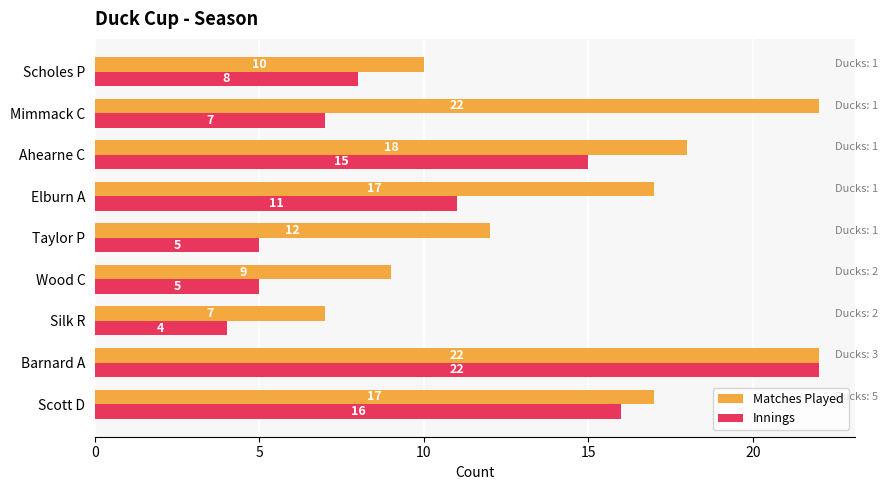

Which category has the lowest value in the Matches Played series?

Silk R